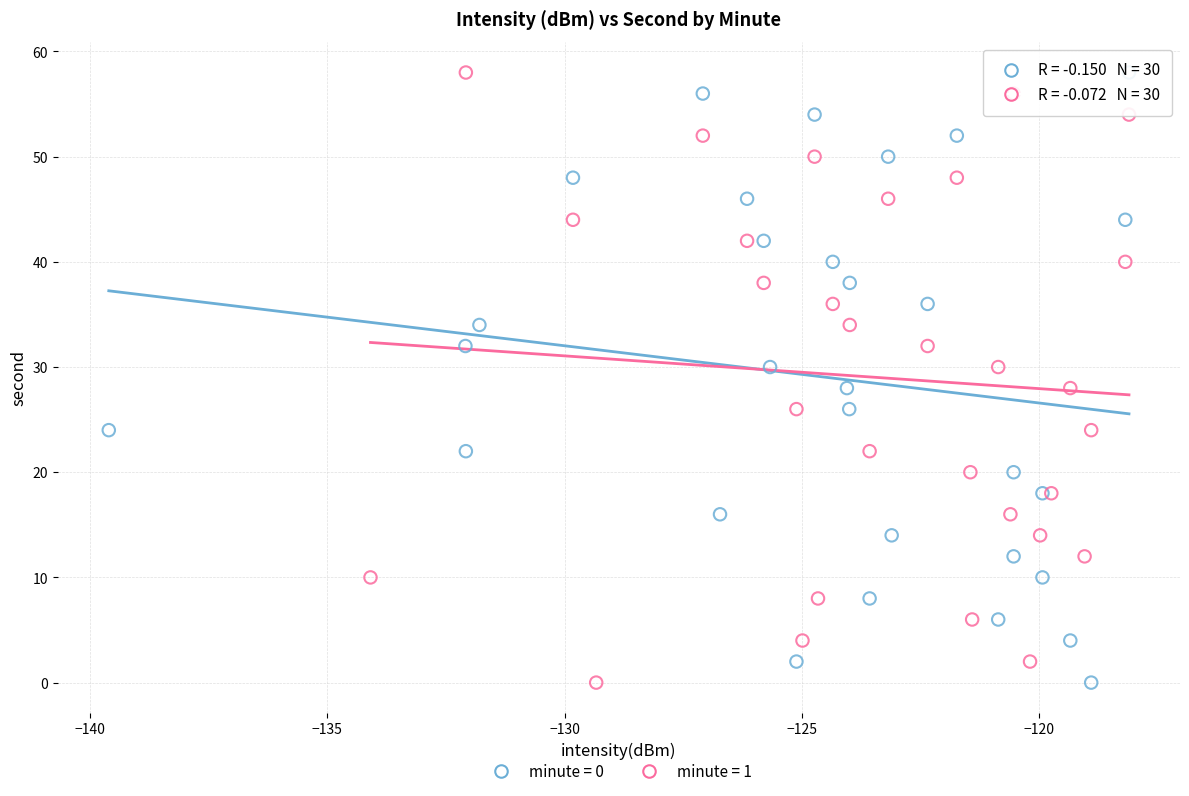

What are all the series names shown in the legend?

minute = 0, minute = 1